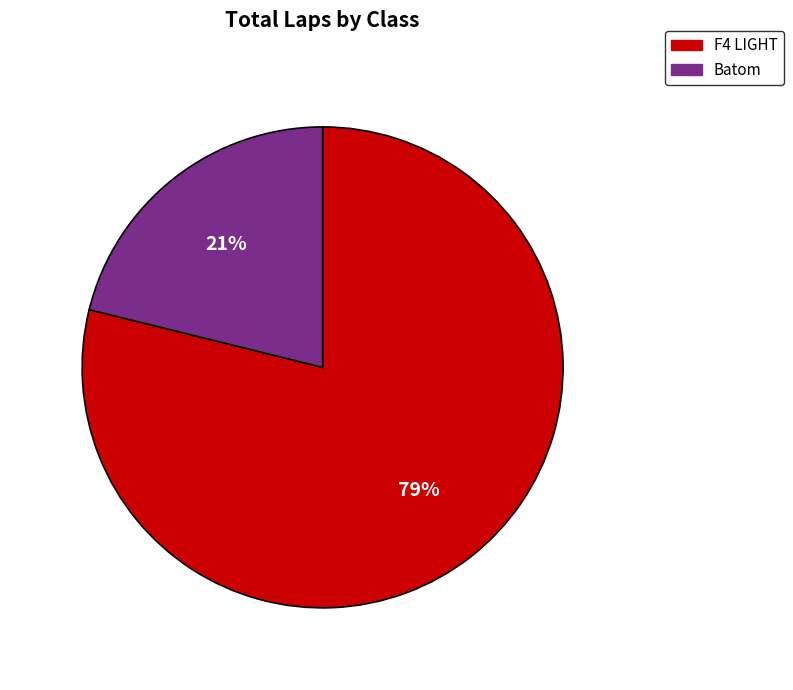

To the nearest percent, what is the combined percentage of Batom and F4 LIGHT?

100%